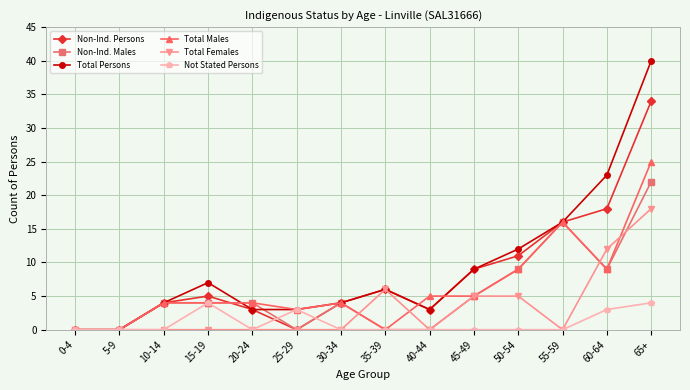

What is the maximum value for Total Persons?

40